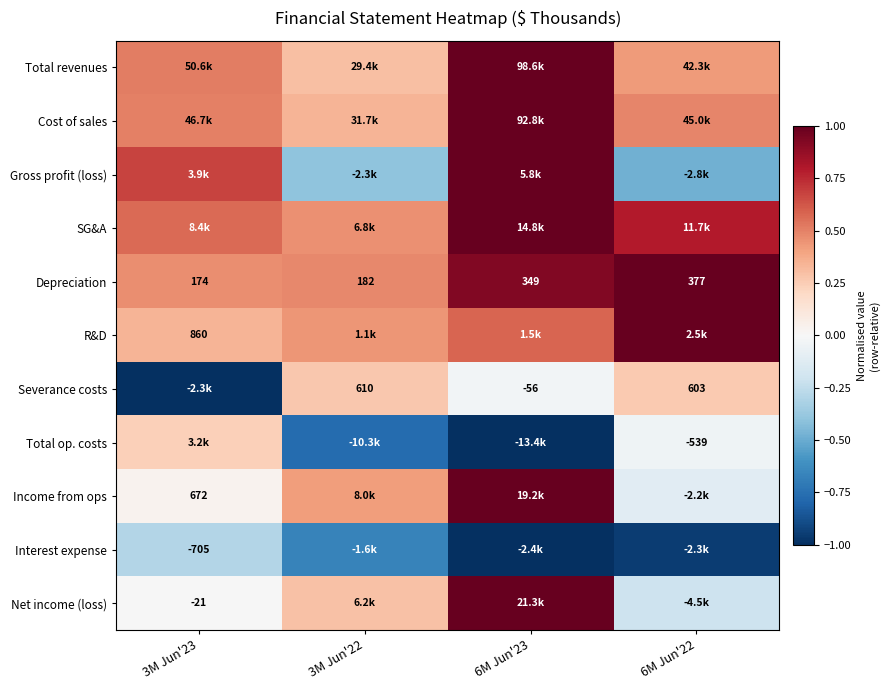

What is the difference between the maximum and minimum values in the SG&A series?

0.5